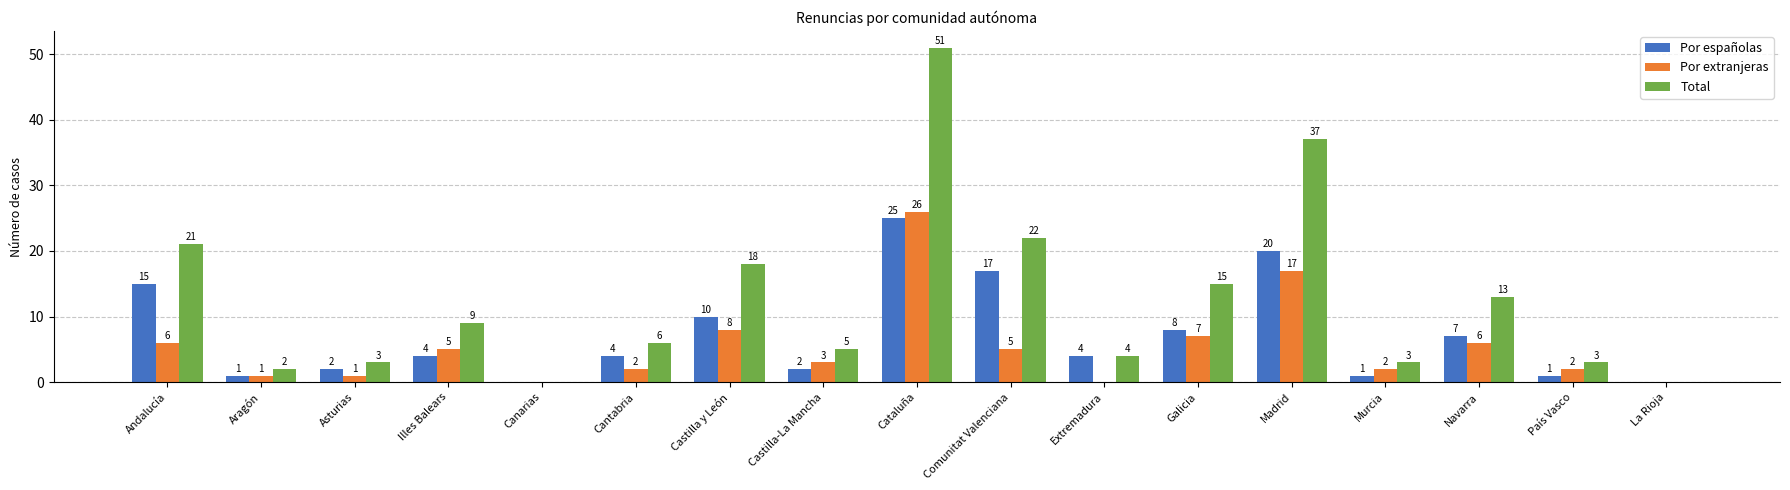

Count the number of data series in this chart.

3